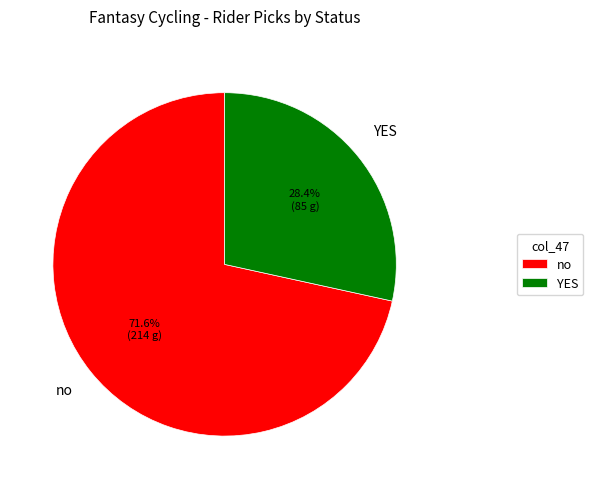

How many segments does this pie chart have?

2